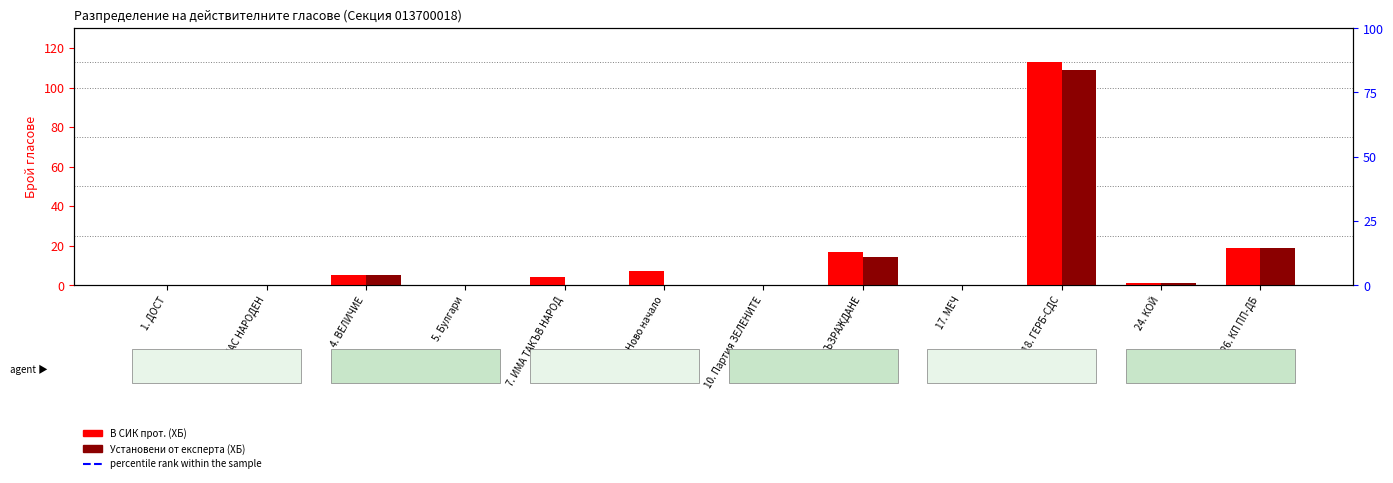

Is the value of В СИК прот. (ХБ) at 17. МЕЧ greater than the value of Установени от експерта (ХБ) at 24. КОЙ?

No